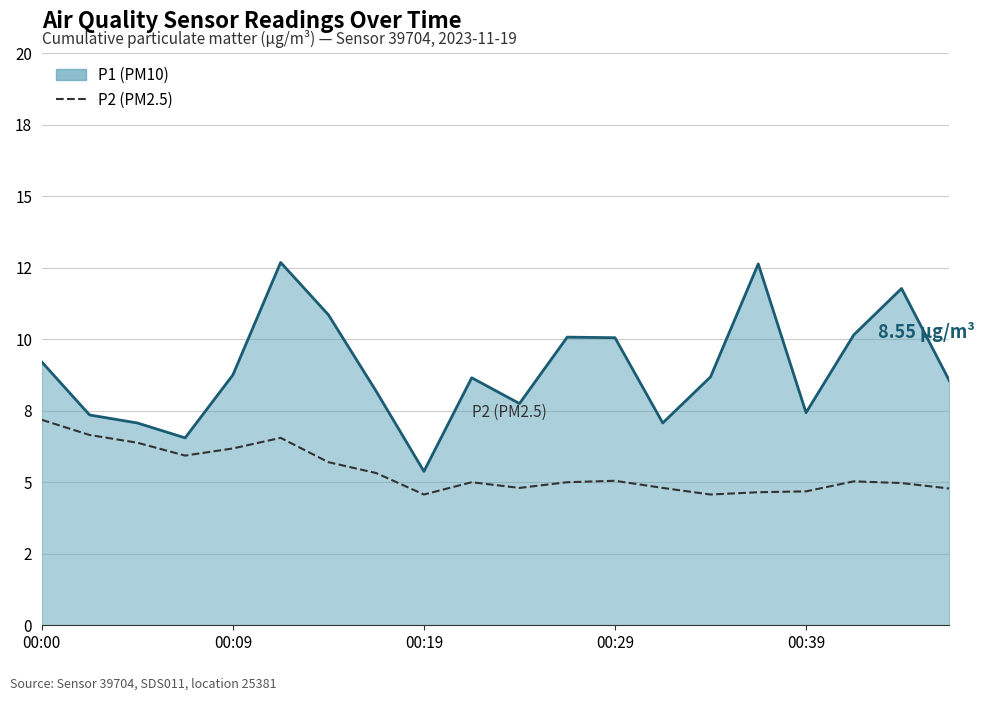

True or false: P2 (PM2.5) has a value of 5.3 at 7.

True